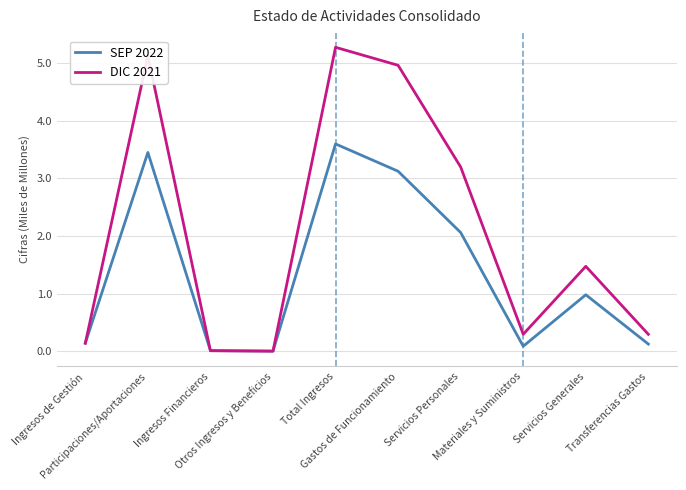

True or false: DIC 2021 has a value of 1.5 at Servicios Generales.

True